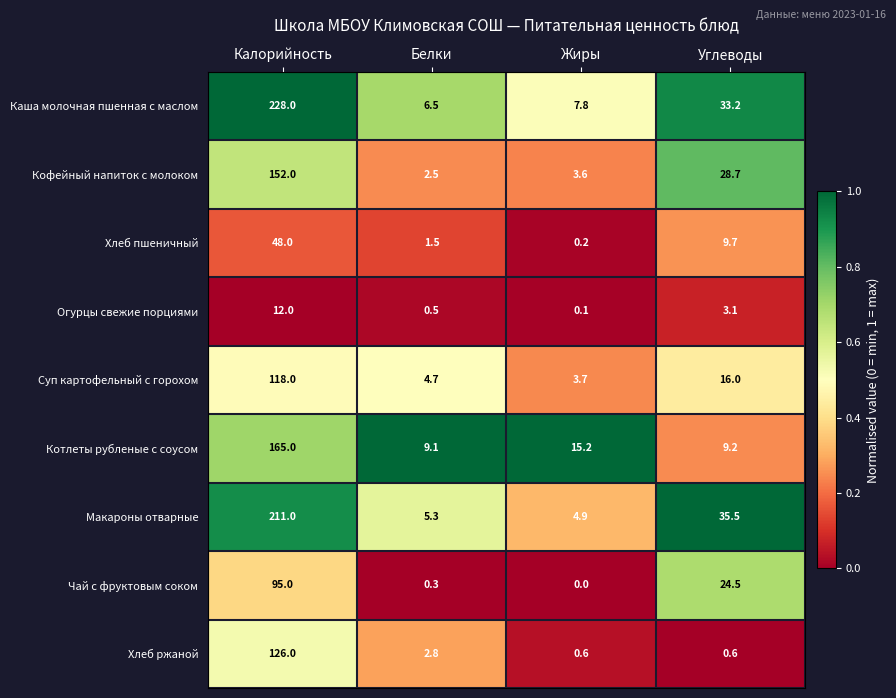

Which category has the highest value across all series?

Калорийность